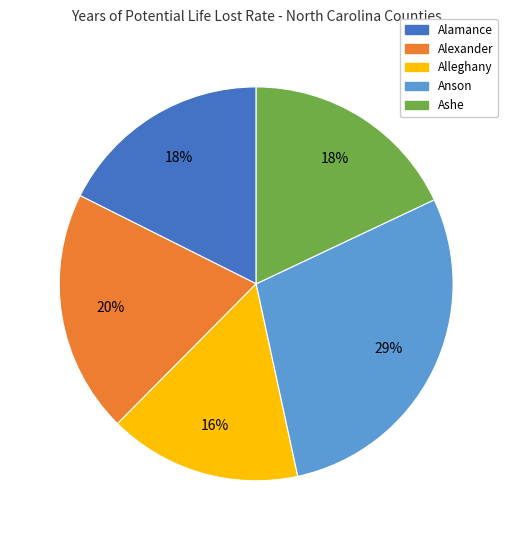

How many slices are in this pie chart?

5